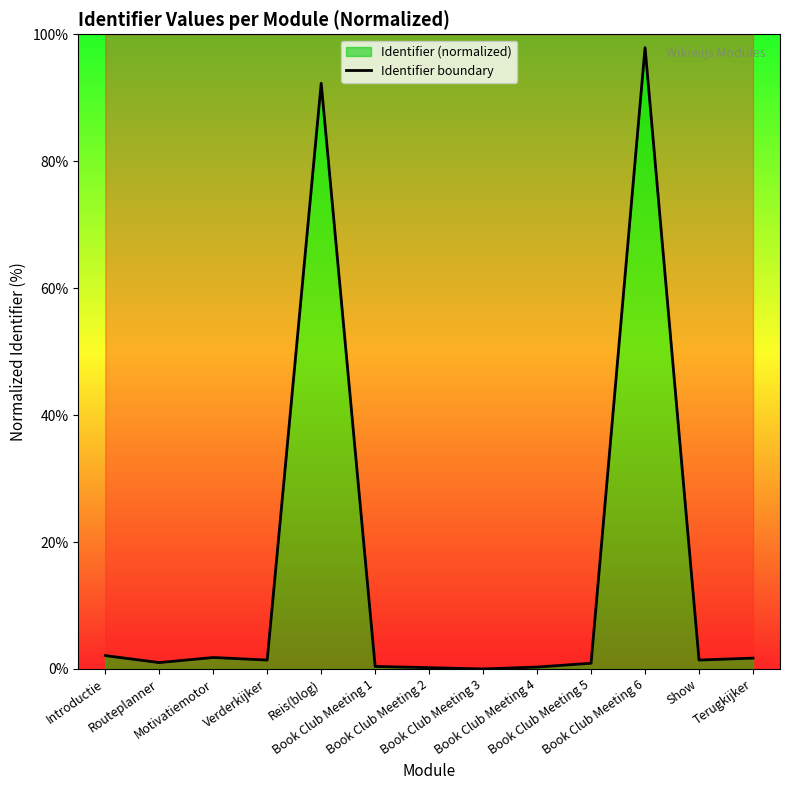

What is the average value?

15.5